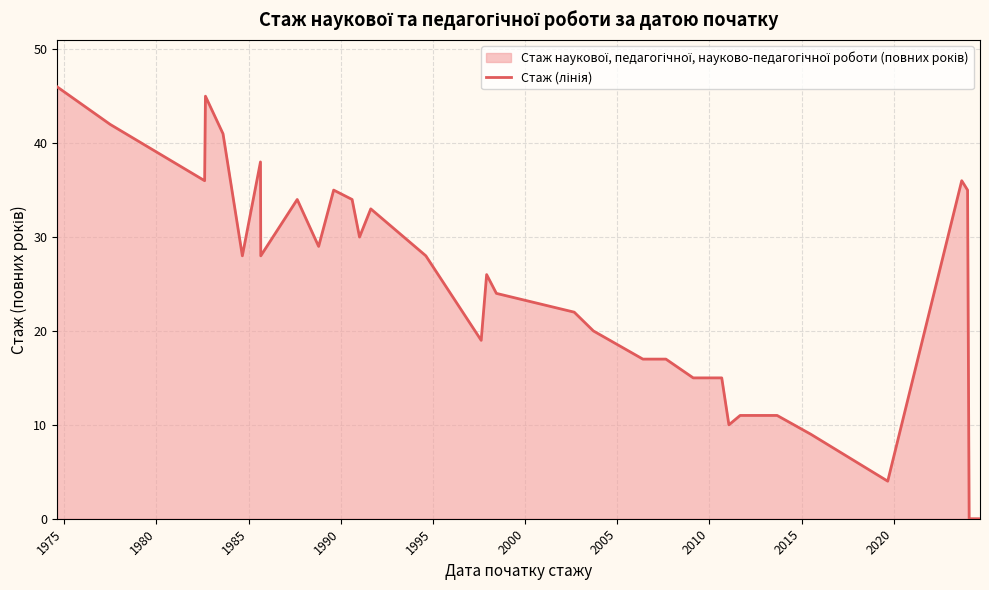

Where is the data nearest to the value 23?

2002-09-01